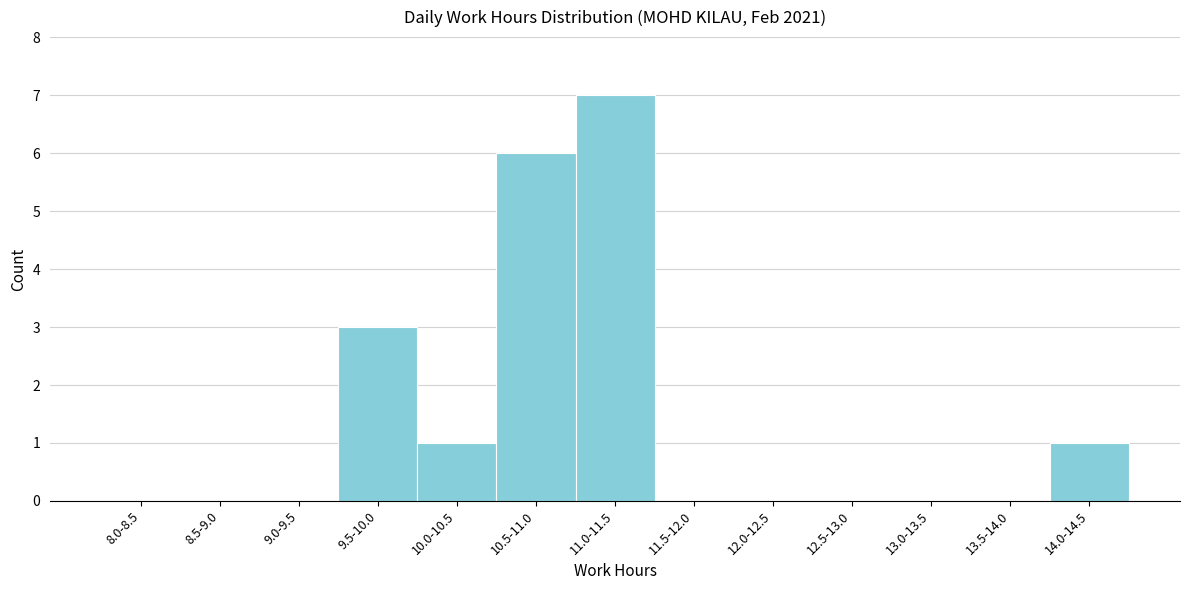

Reading left to right, list all the values displayed in this chart.

8.0-8.5=0	8.5-9.0=0	9.0-9.5=0	9.5-10.0=3	10.0-10.5=1	10.5-11.0=6	11.0-11.5=7	11.5-12.0=0	12.0-12.5=0	12.5-13.0=0	13.0-13.5=0	13.5-14.0=0	14.0-14.5=1